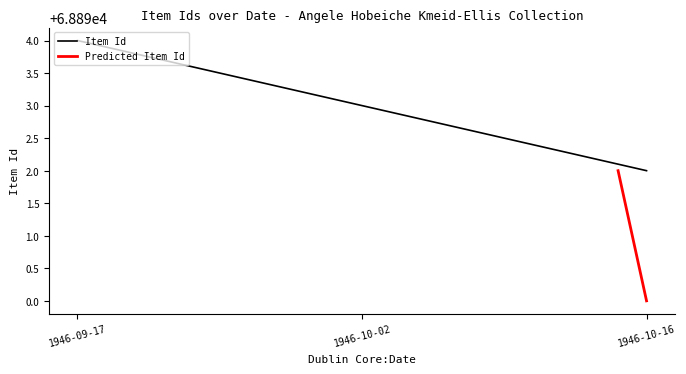

Which category has the lowest value in the Item Id series?

1946-10-16